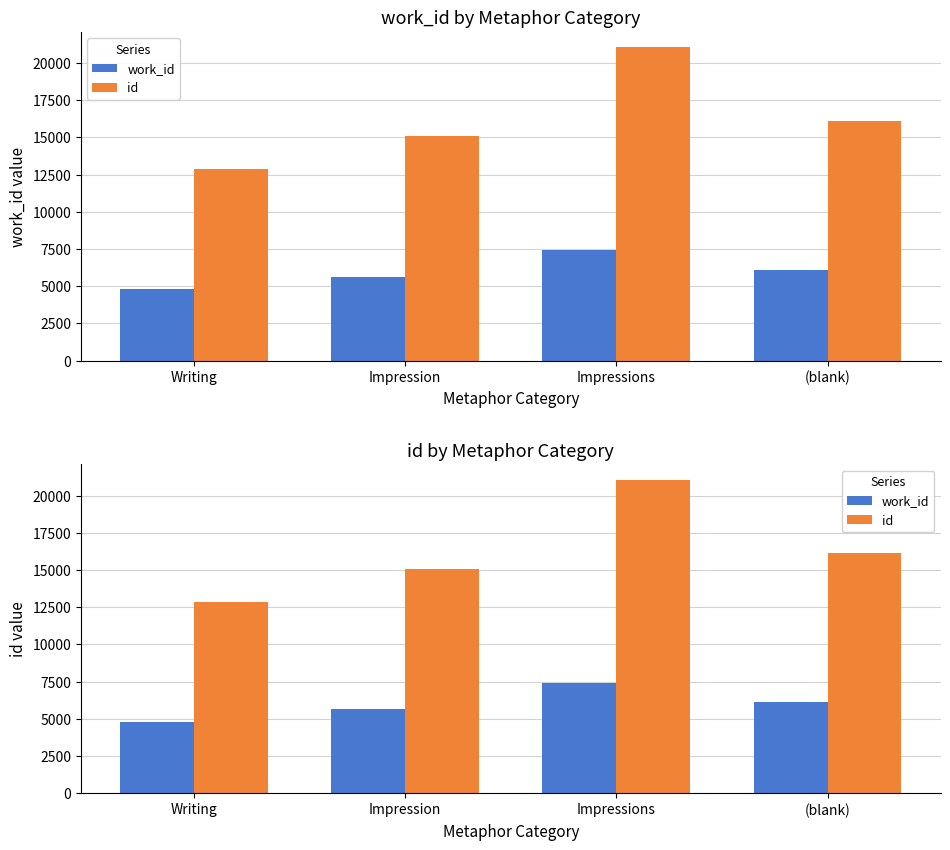

What is the sum of all work_id values?

23953